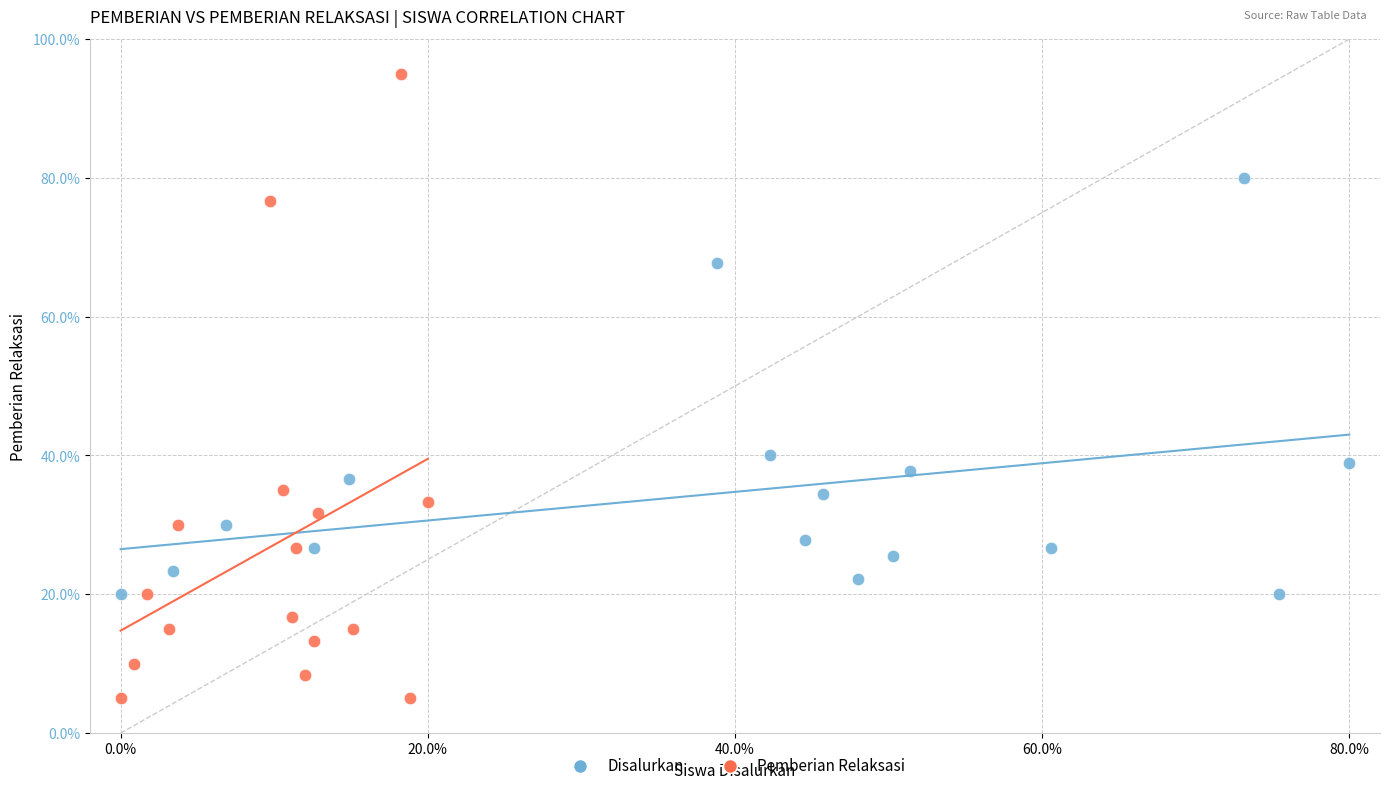

Which series reaches the minimum Y coordinate?

Pemberian Relaksasi